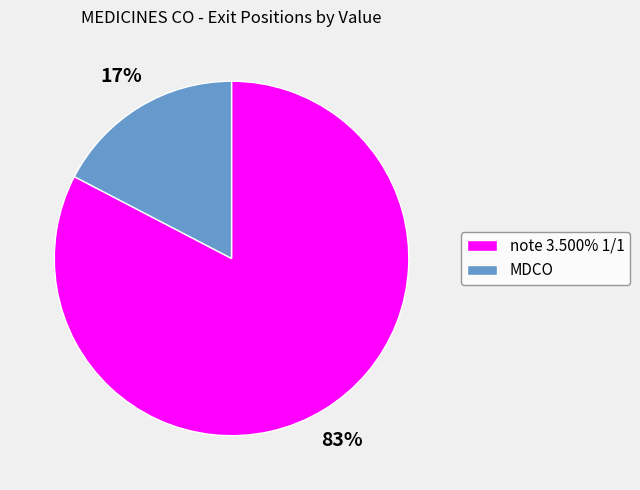

What is the smallest slice in the pie chart?

MDCO